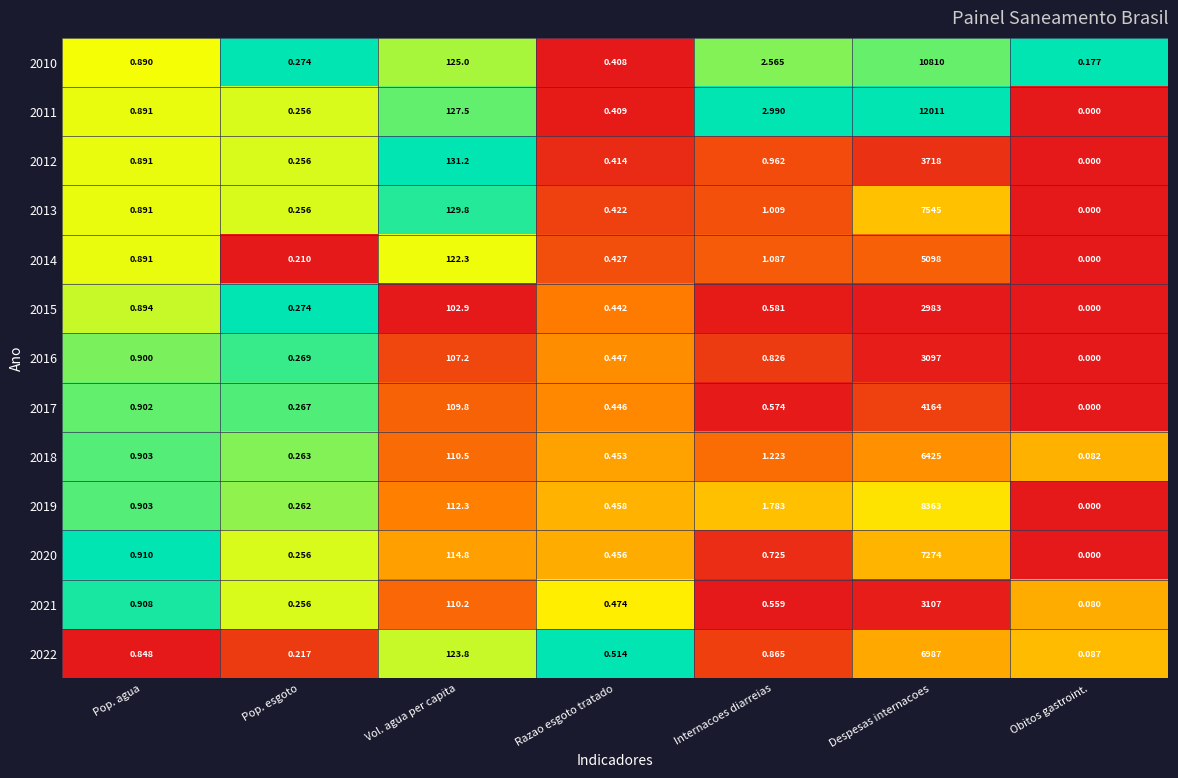

Where is 2021 nearest to the value 1553?

Vol. agua per capita